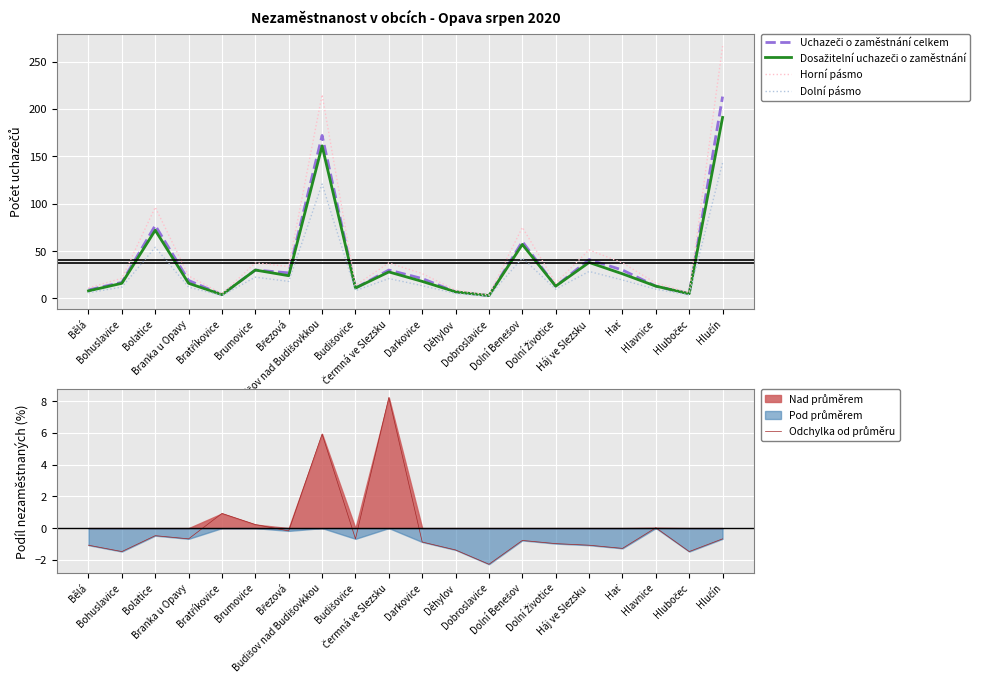

What is the highest value of the Dosažitelní uchazeči o zaměstnání series?

191.0